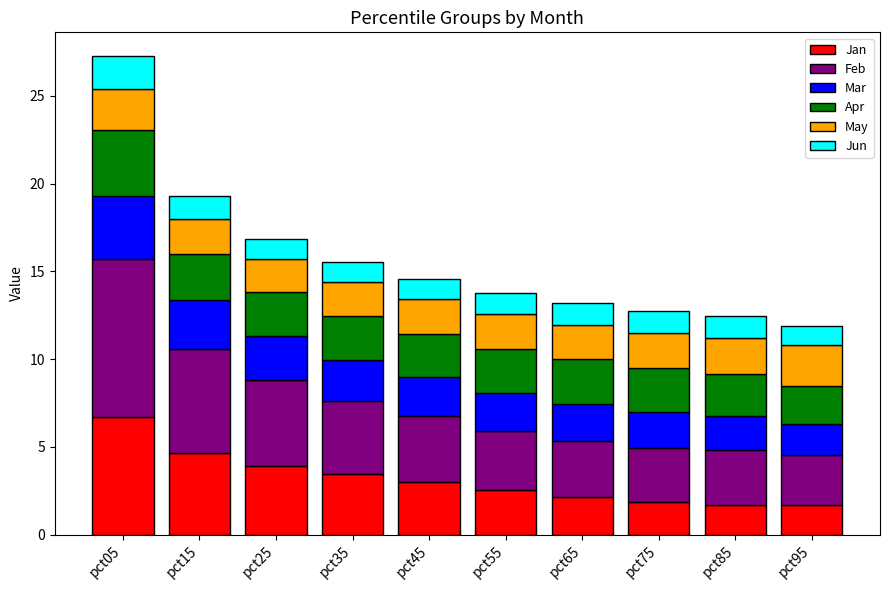

What is the total value across all series at pct35?

15.5